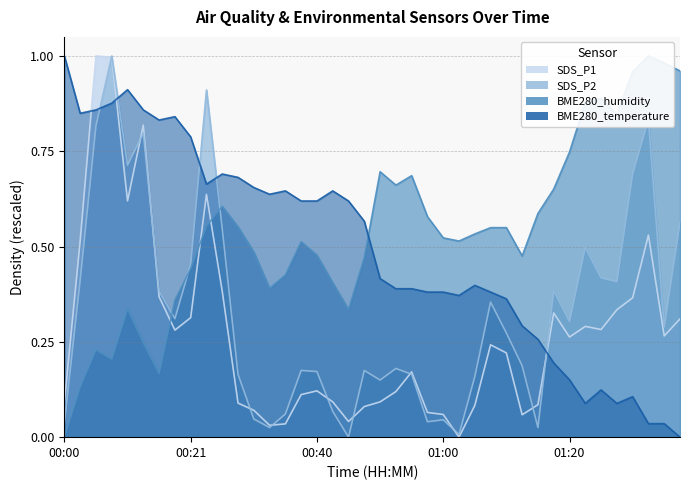

The value of BME280_temperature at 01:02 is 0.4. True or false?

True